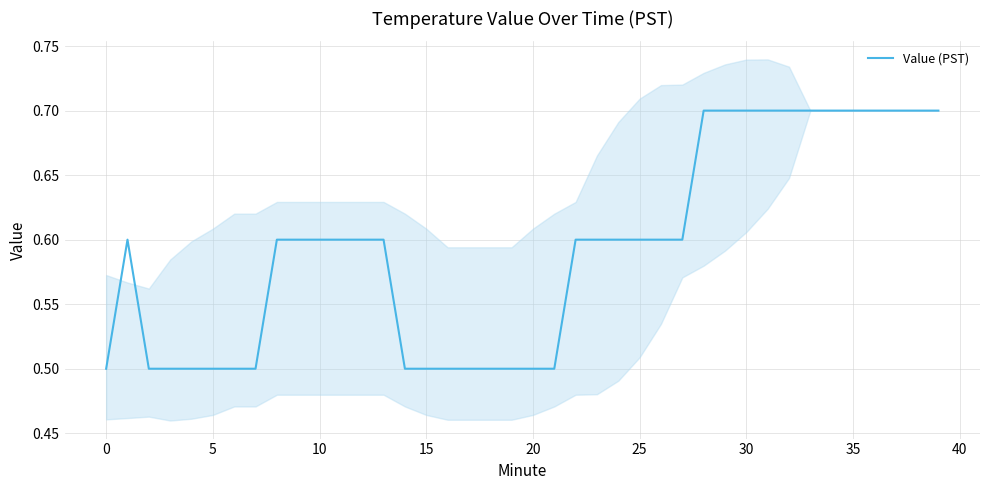

What is the minimum value for Value (PST)?

0.5